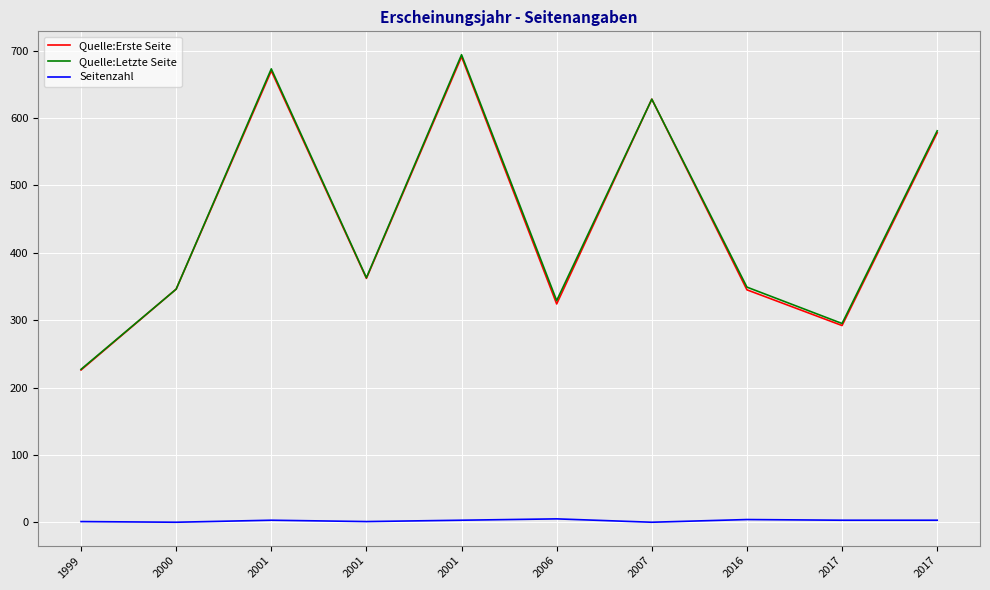

Which category has the highest value in the Quelle:Erste Seite series?

2001